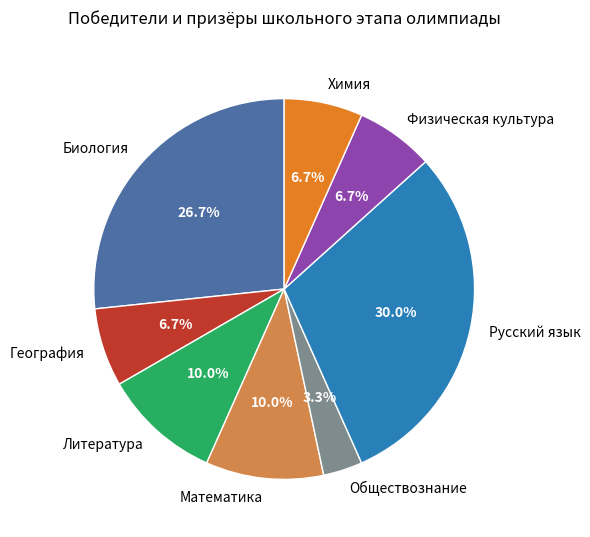

Which category has the biggest portion of the pie?

Русский язык